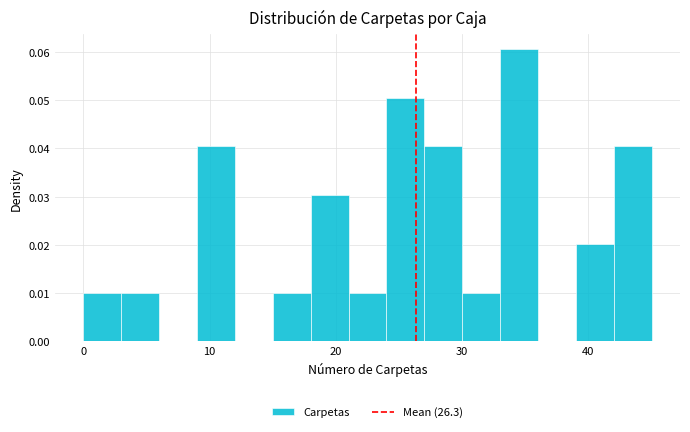

Around what value on the x-axis is the tallest bar? Give the approximate position of its centre, as read against the axis.

35